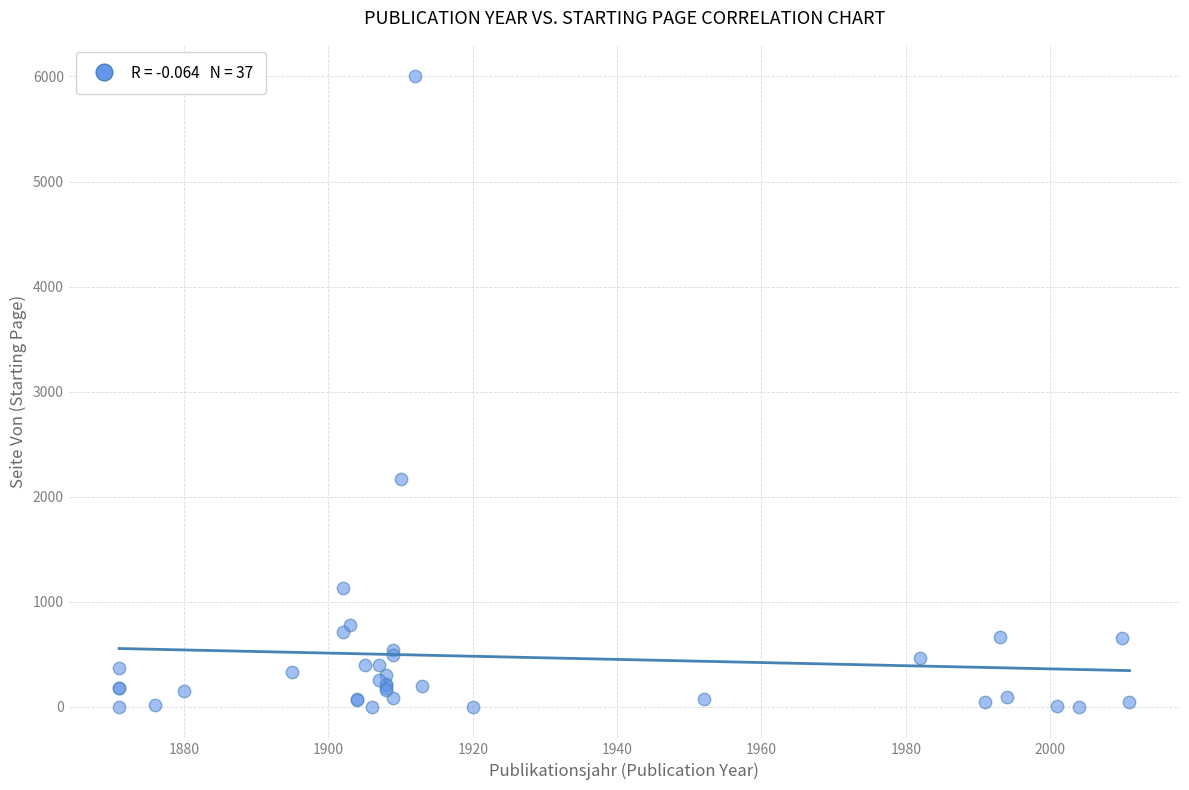

What Y value in the scatter plot is closest to 3001?

2174